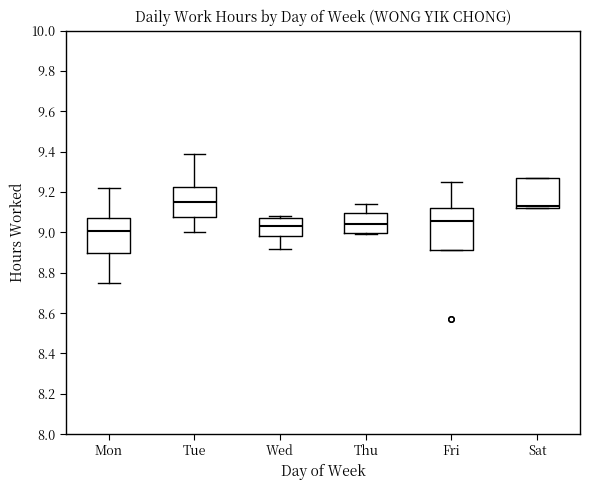

Where is the lower edge of the box for Sat on the y-axis? The values are not printed on the chart, so give them approximately, as read against the axis.

9.12